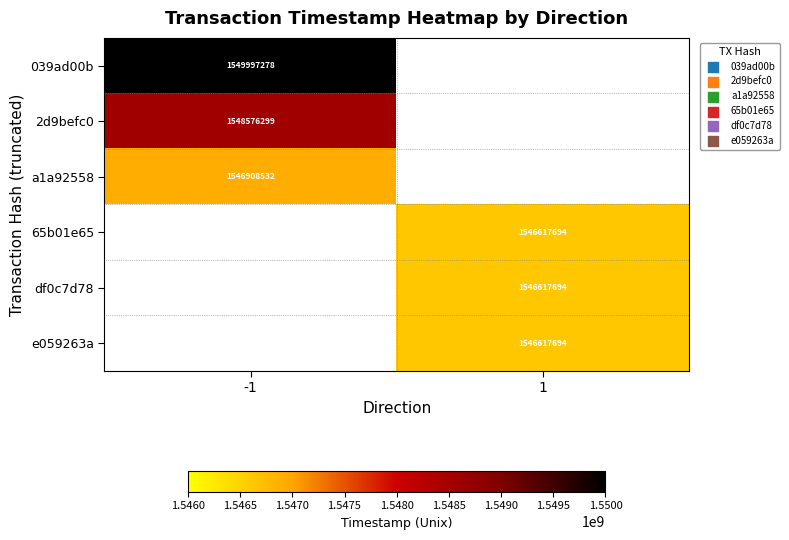

The value of df0c7d78 at 1 is 2066281397. True or false?

False